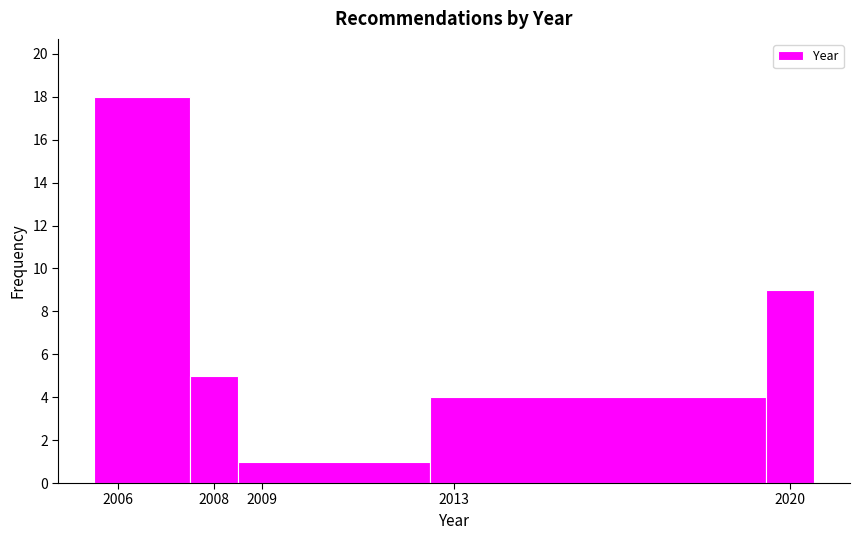

Which range on the x-axis has the tallest bar?

2005.5 to 2007.5